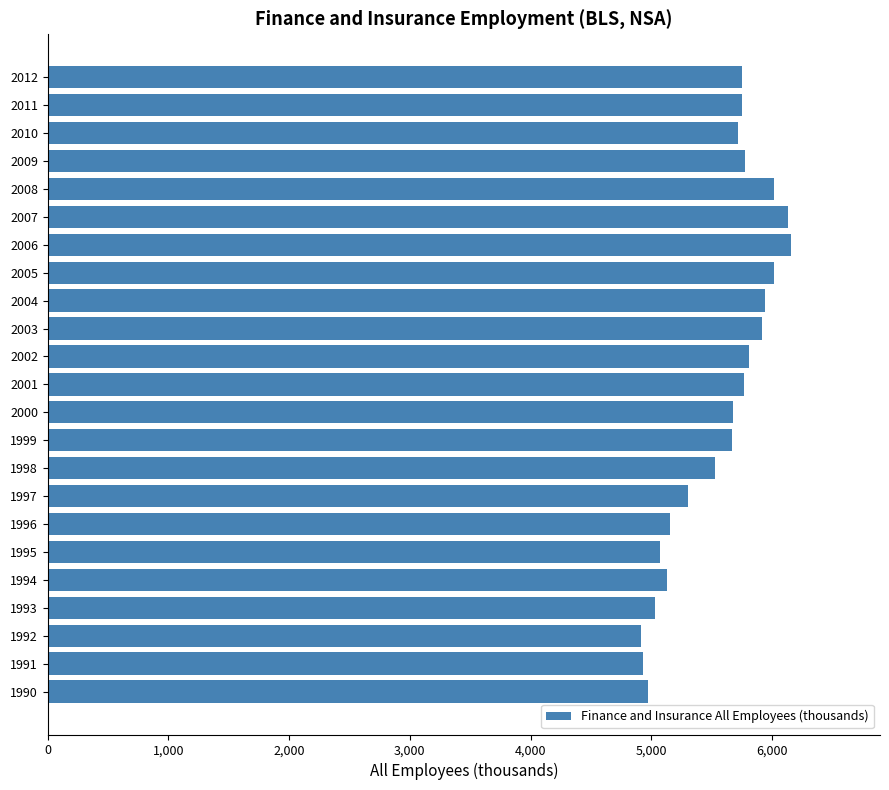

Approximately how many times larger is the value at 1998 compared to 2009?

1.0